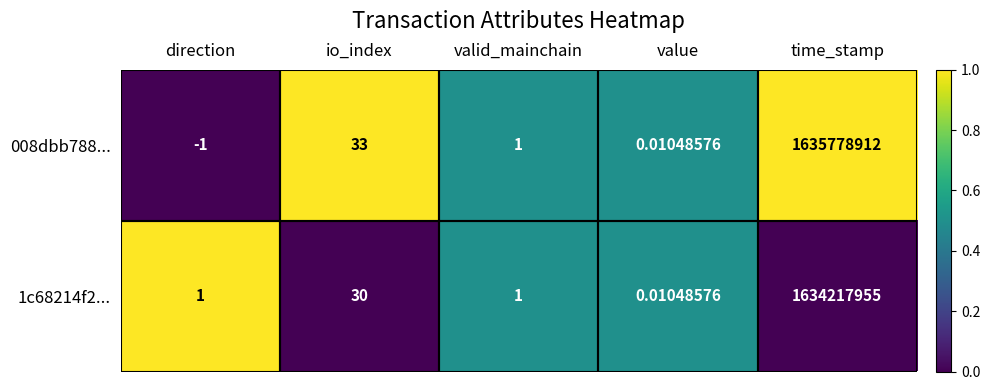

Which category has the highest value in the 008dbb788... series?

time_stamp